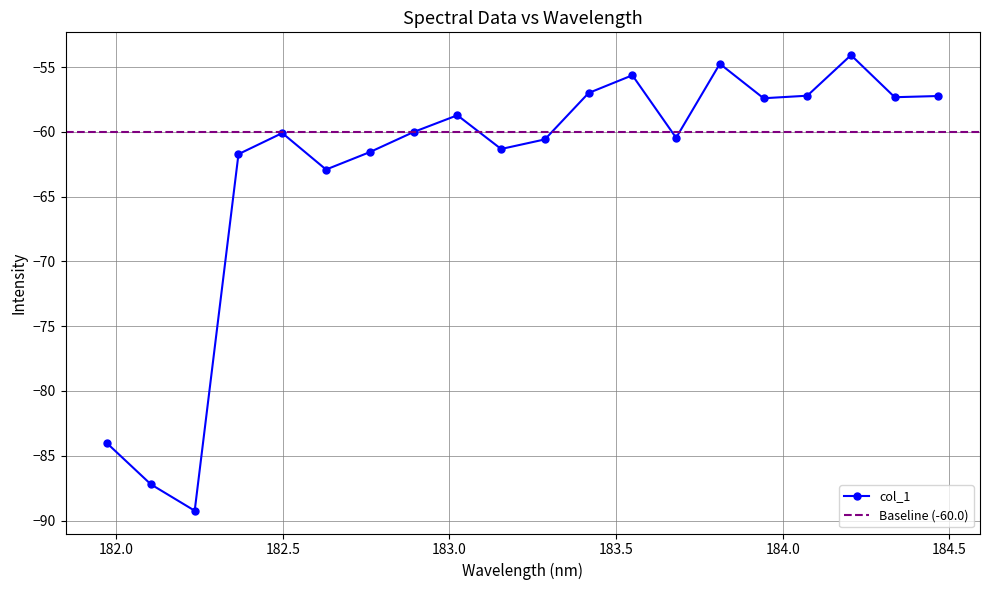

List the labels in order of value, largest first.

184.2046578328, 183.811206745, 183.5488263418, 183.4176122368, 184.0735234058, 184.46687888, 184.3357763242, 183.9423730432, 183.0238743082, 182.8925964608, 182.498667305, 183.6800245112, 183.2863821962, 183.15513622, 182.7613026778, 182.3673257152, 182.6299929592, 181.9732053322, 182.1045947288, 182.2359681898